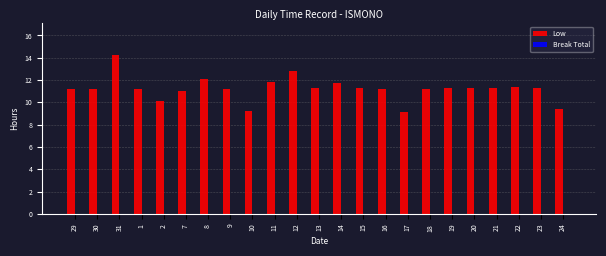

How many categories are shown in the chart?

23